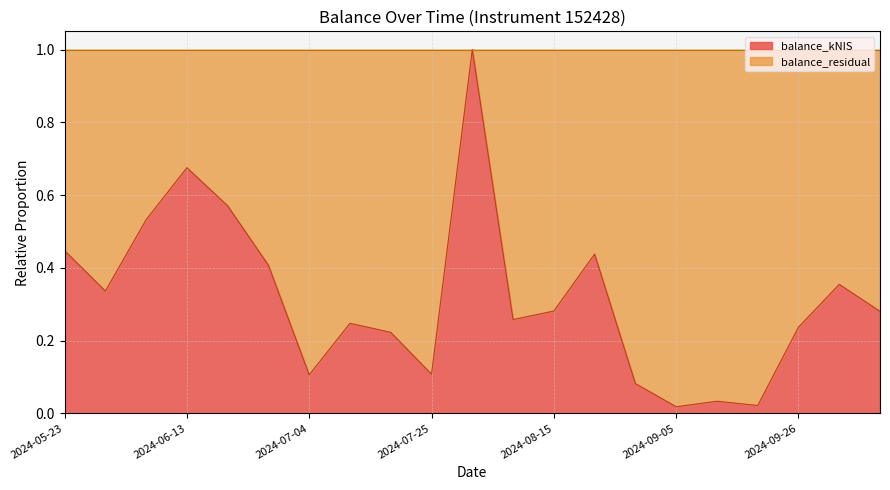

What position from the left is 2024-09-26?

19